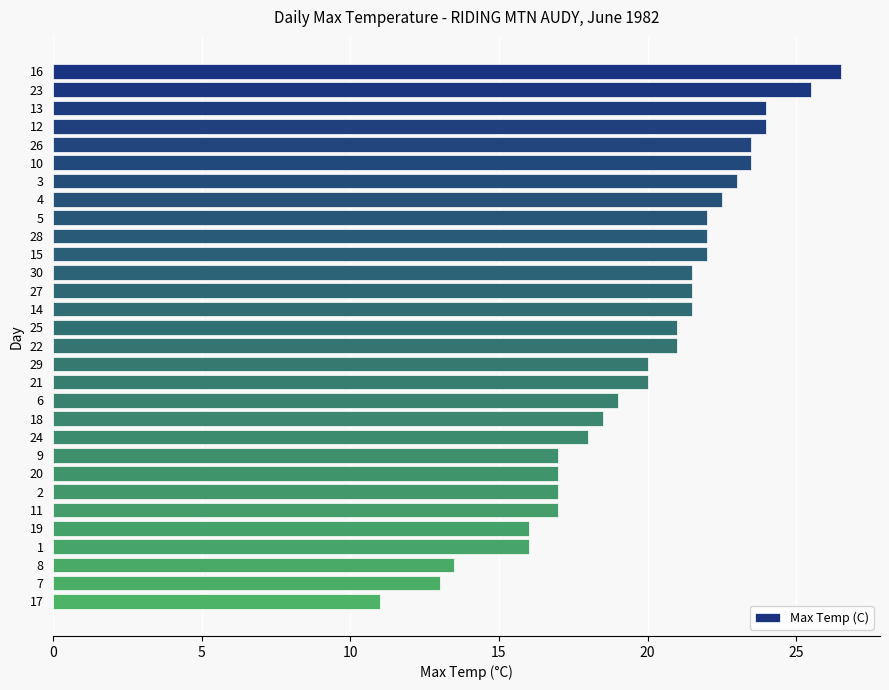

What is the difference between the second highest and minimum values?

14.5